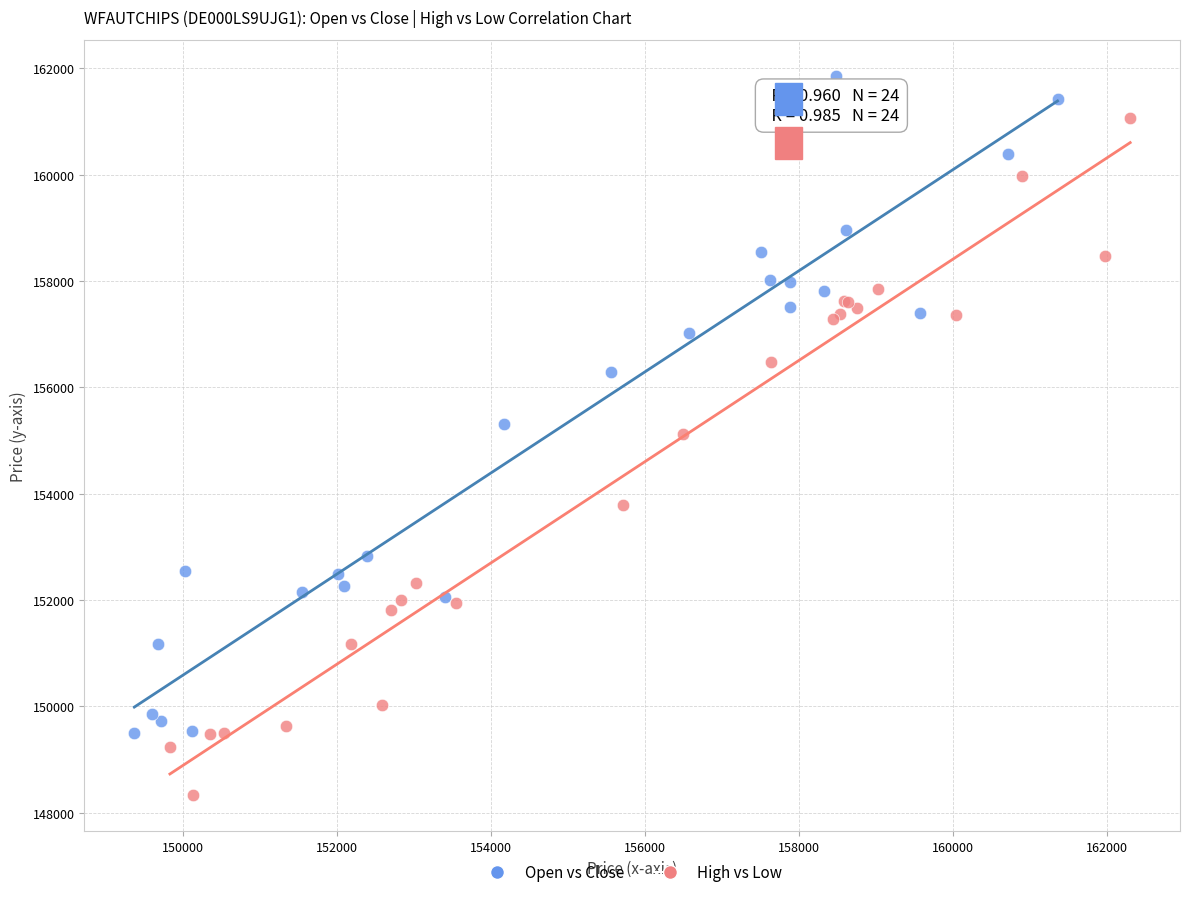

Which series reaches the maximum Y coordinate?

Open vs Close